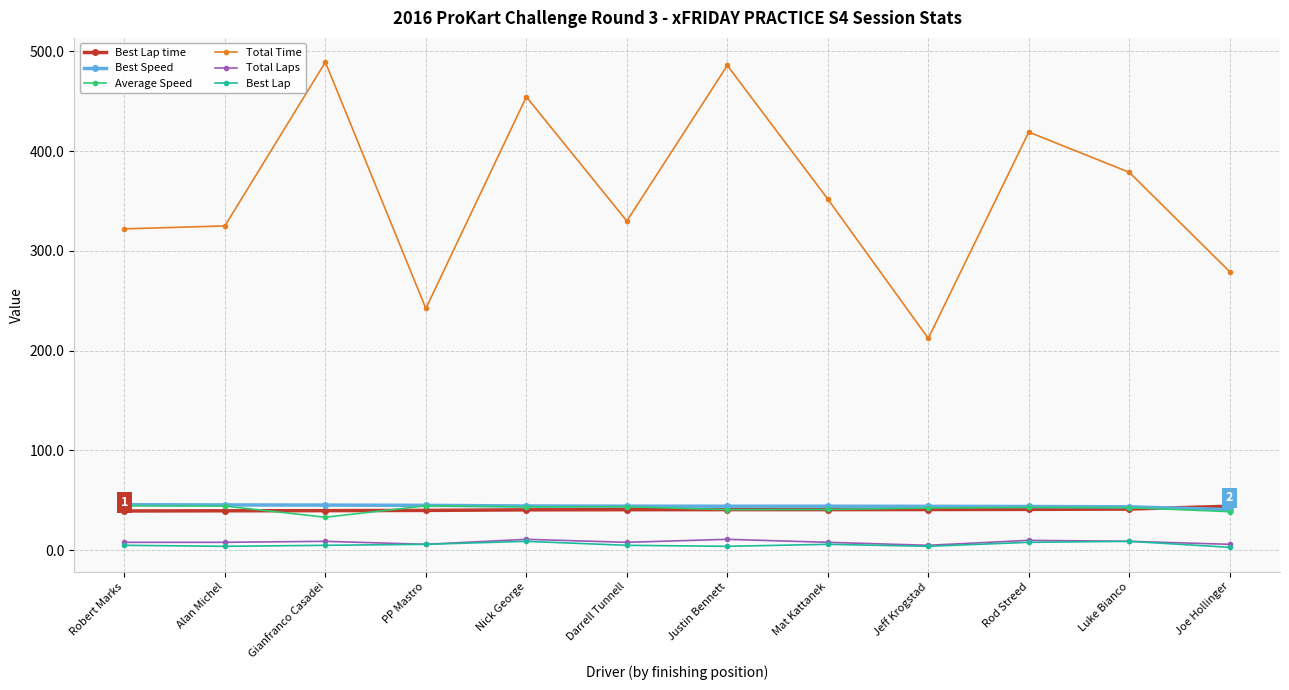

How many lines are shown in the chart?

6